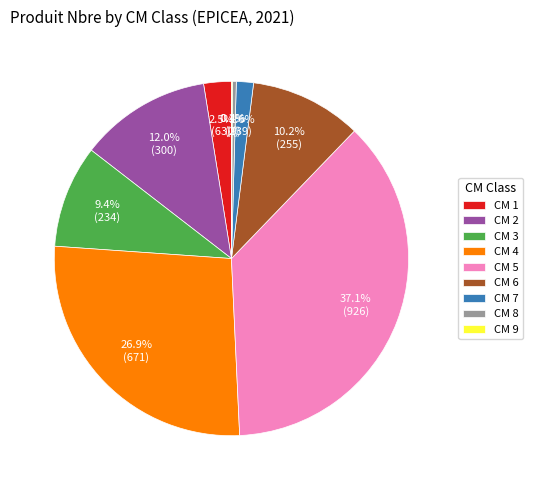

Which slice is the largest?

CM 5